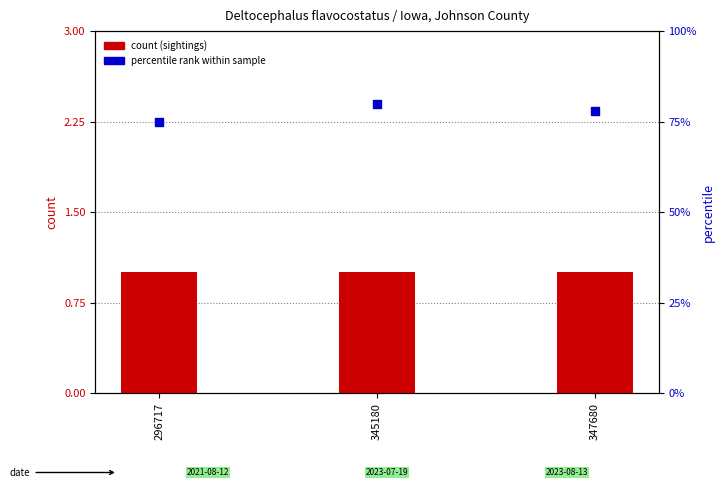

Which series reaches the minimum Y coordinate?

count (sightings)